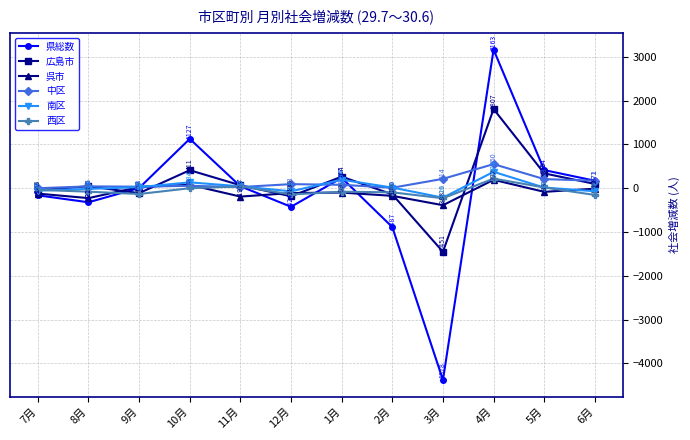

What is the sum of all 西区 values?

-669